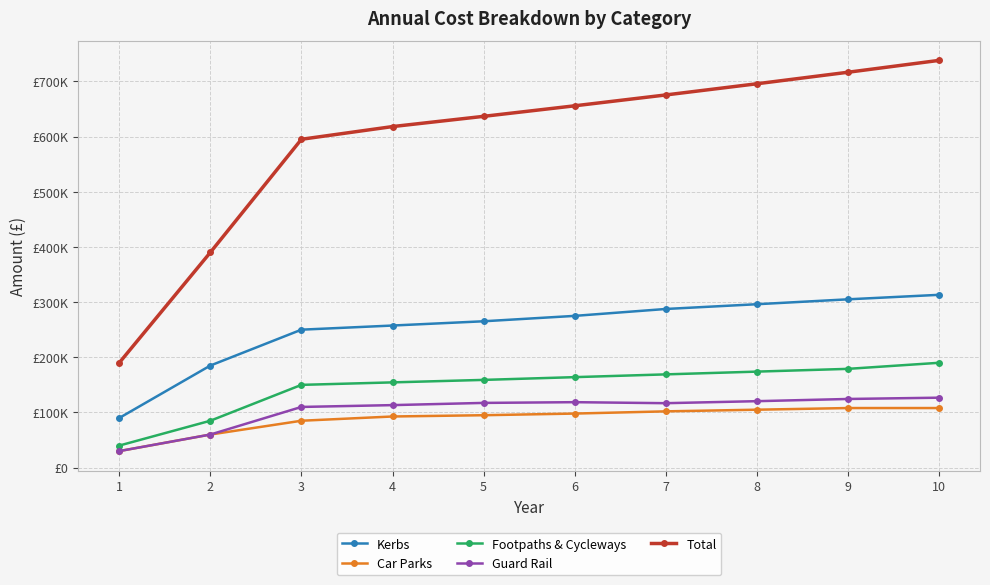

True or false: Total and Guard Rail intersect in this chart.

False